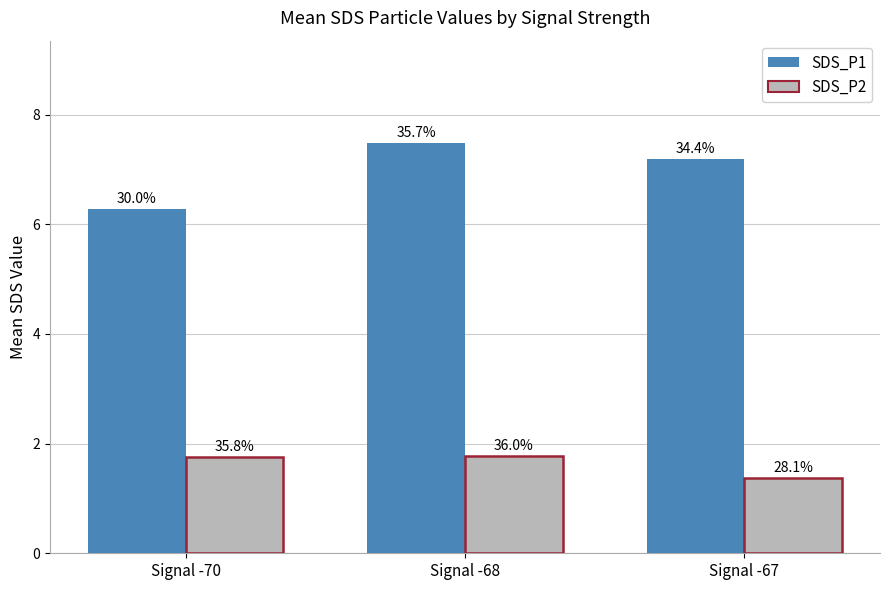

What is the maximum value for SDS_P2?

1.8